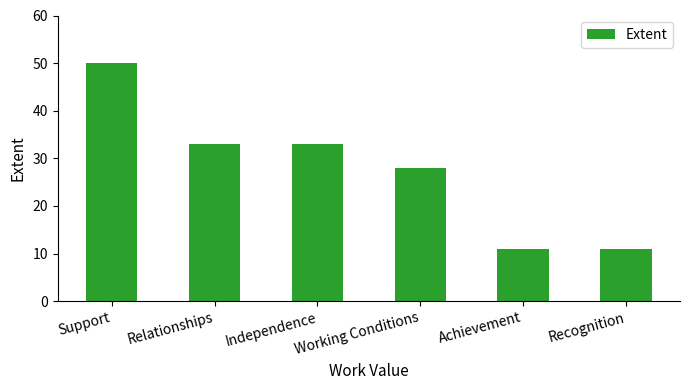

What is the difference between the maximum and minimum values?

39